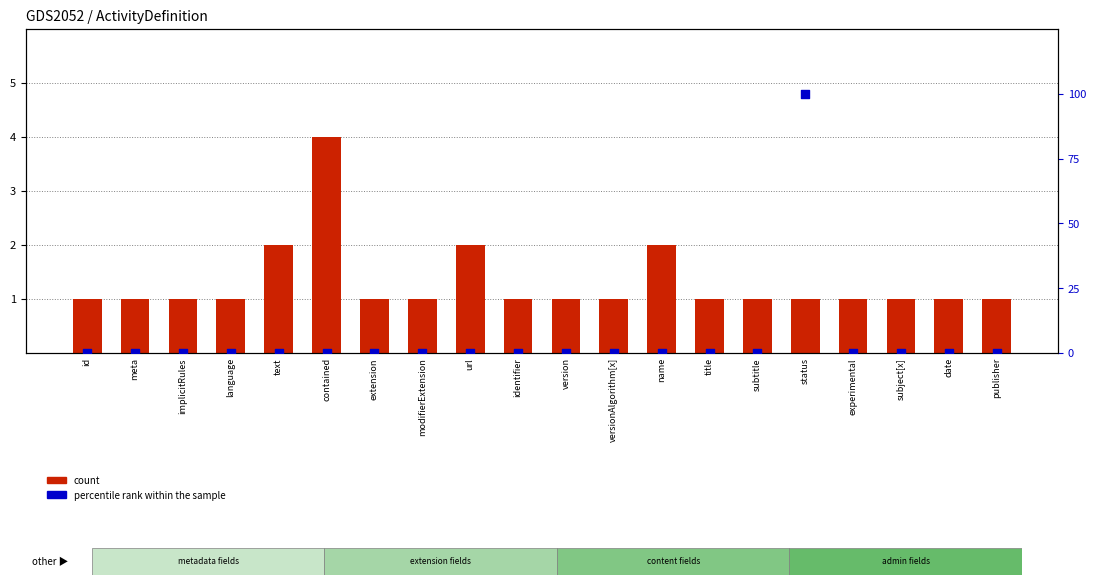

Is the value of percentile rank within the sample at status greater than the value of count at subject[x]?

Yes